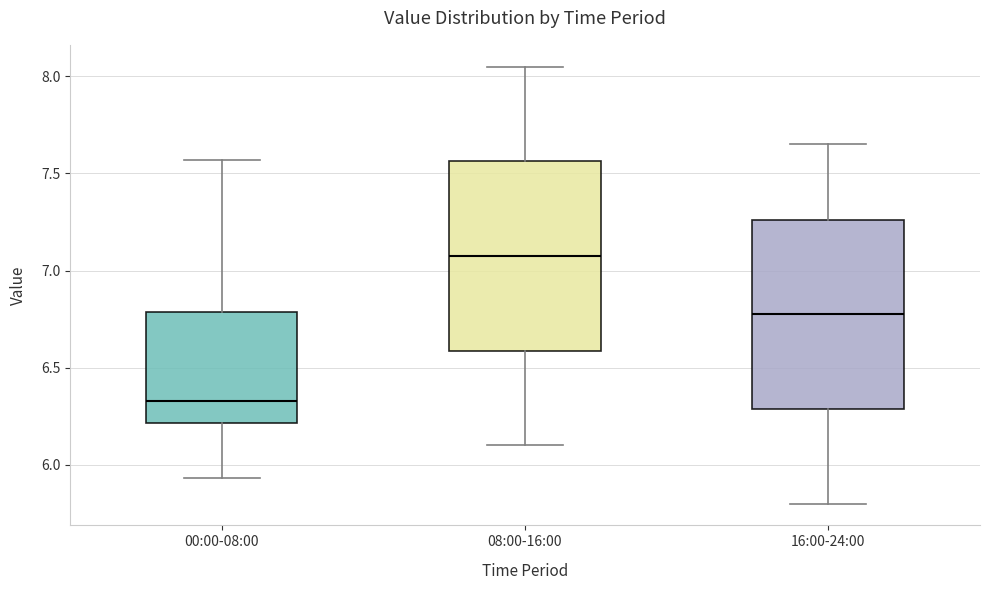

Where is the upper edge of the box for 16:00-24:00 on the y-axis? The values are not printed on the chart, so give them approximately, as read against the axis.

7.25